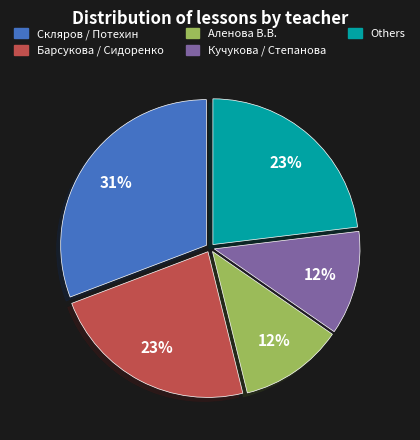

Does Аленова В.В. represent more than half of the total?

No